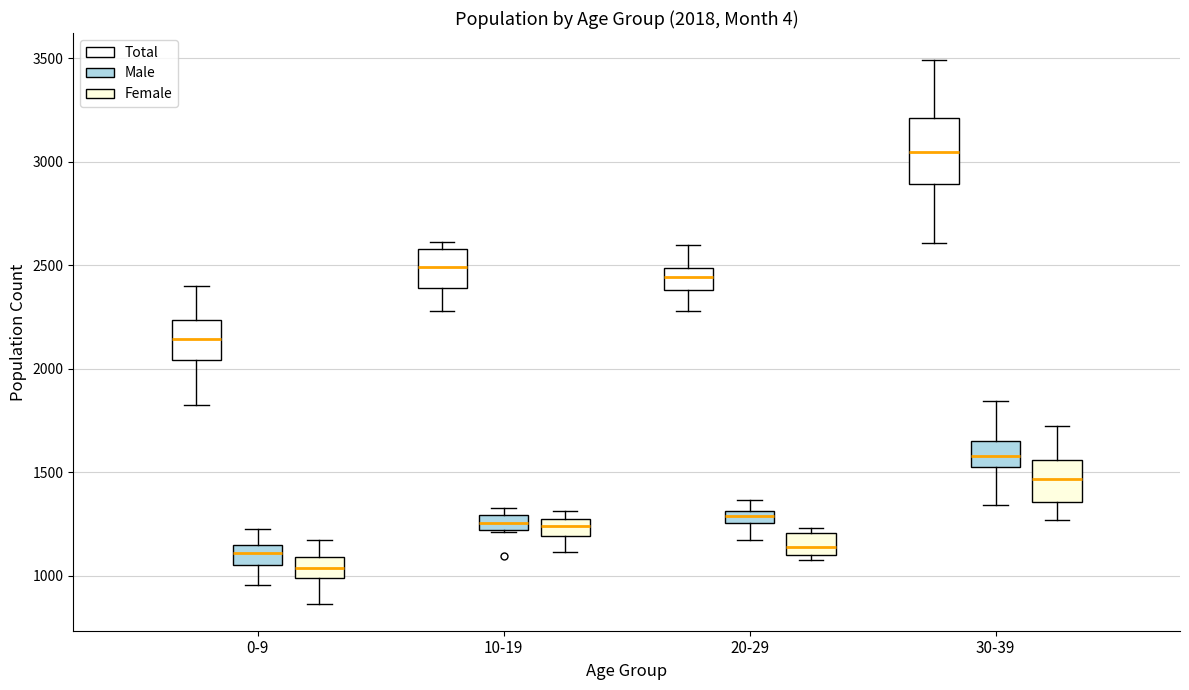

Which box's median line is the highest?

30-39 (Total)